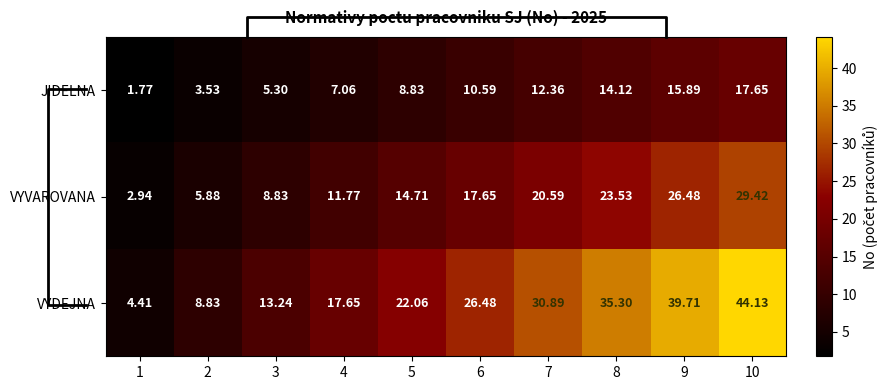

Which series has the widest spread of values?

VYDEJNA